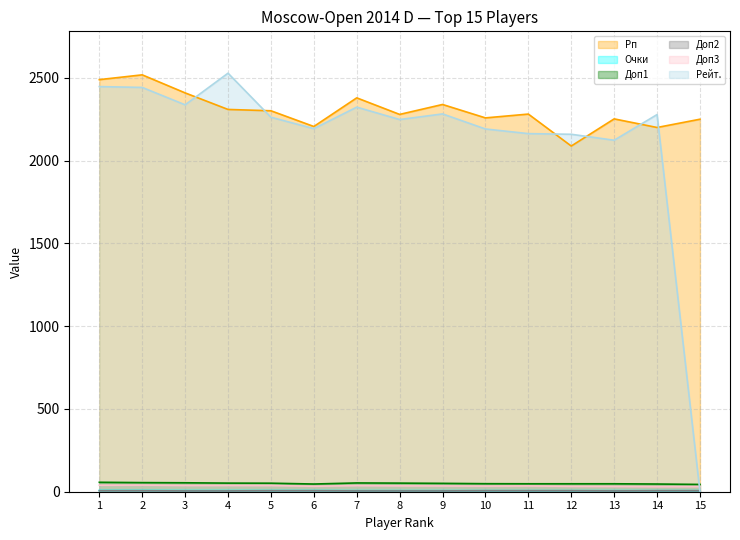

The value of Рп at 1 is 2489.0. True or false?

True